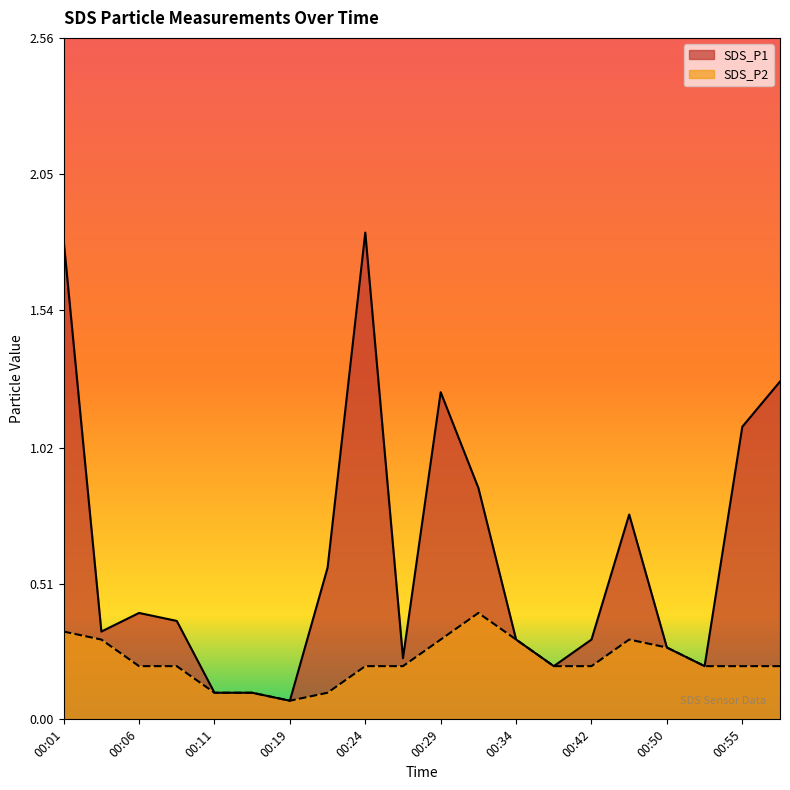

Rank the series at 00:50 from lowest to highest value.

SDS_P1, SDS_P2